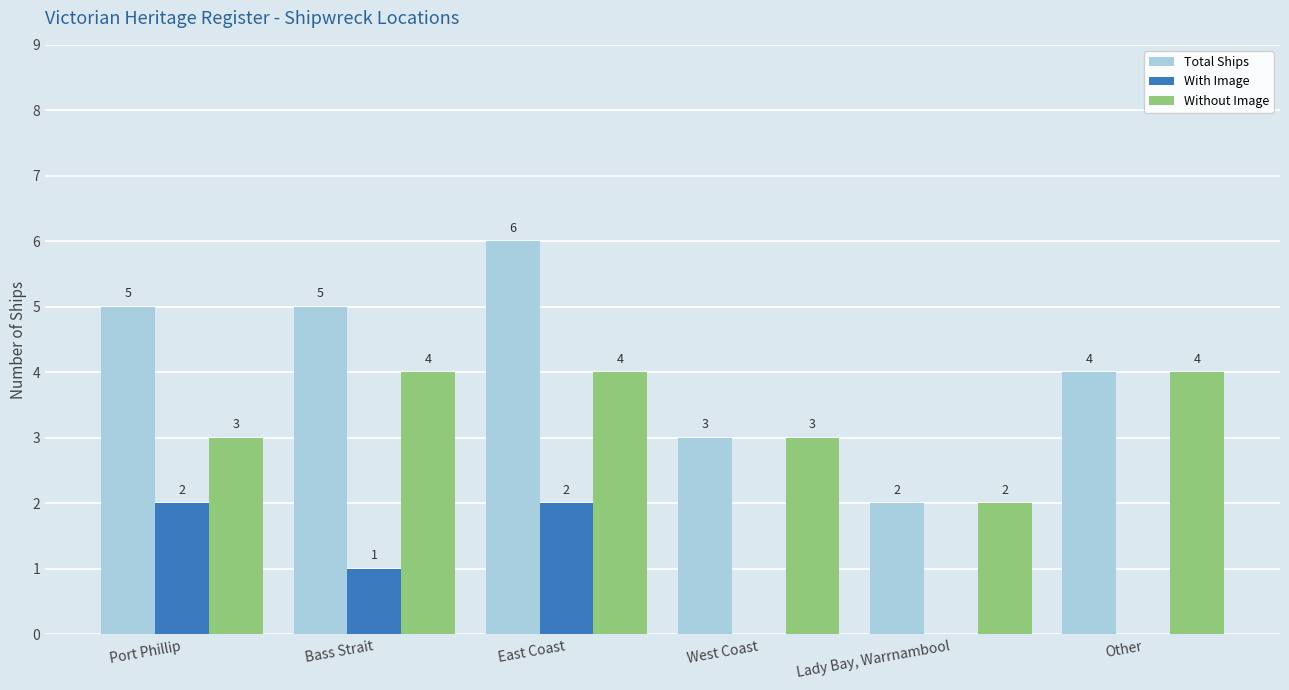

The Total Ships series shows 5 at Port Phillip. True or false?

True